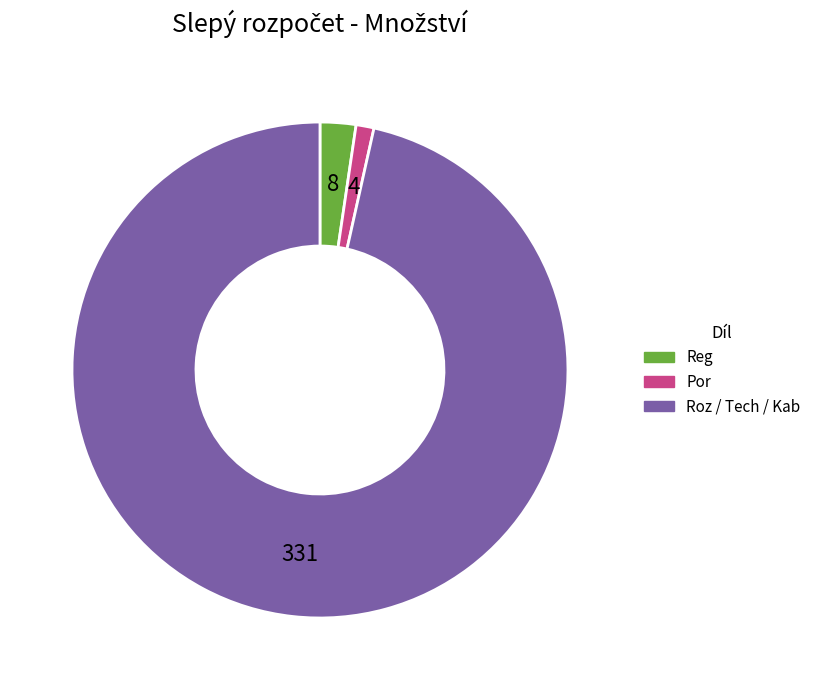

Count the number of slices in the pie.

3